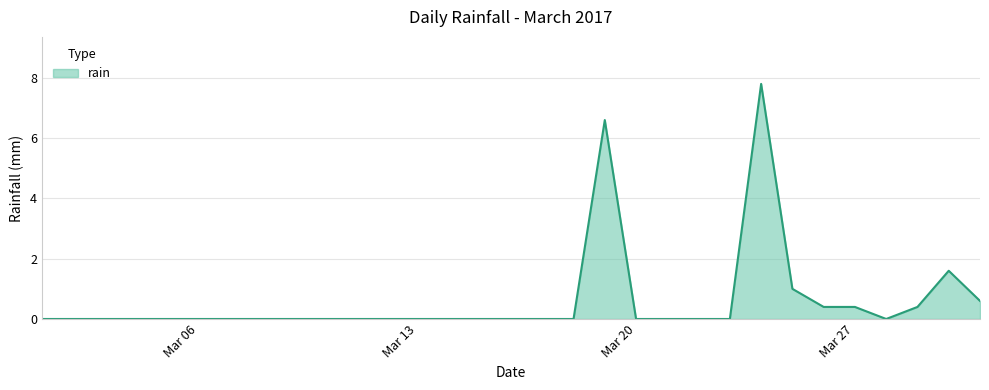

What is the maximum value shown in the chart?

7.8